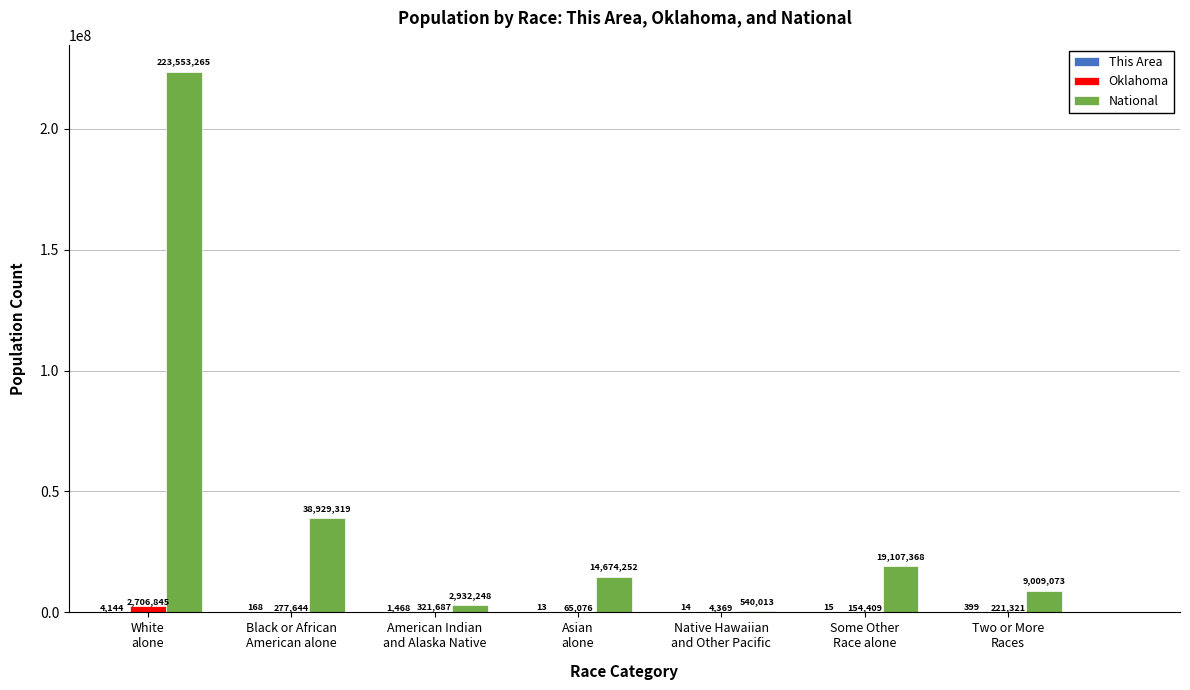

What is the difference between the Oklahoma values at Asian
alone and White
alone?

2641769